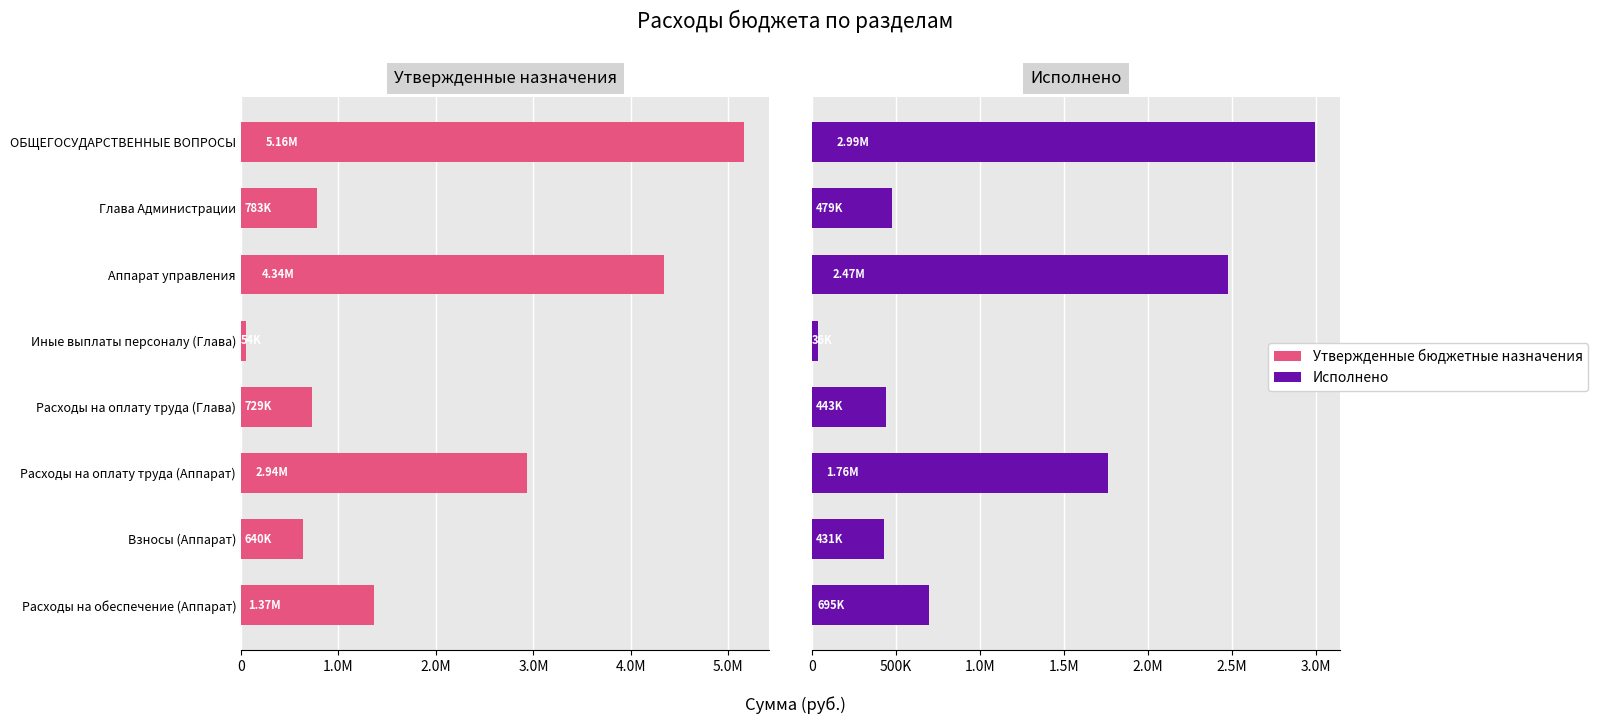

List the series in order of their peak value, highest first.

Утвержденные назначения, Исполнено